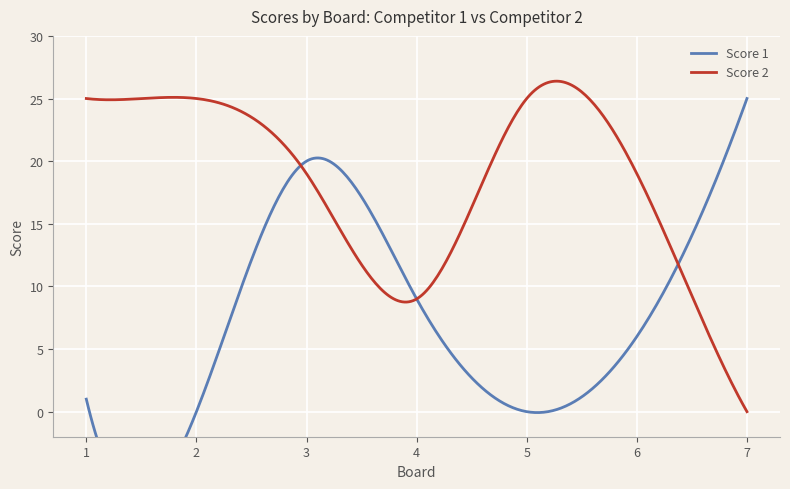

Which label corresponds to the smallest value in the chart?

2